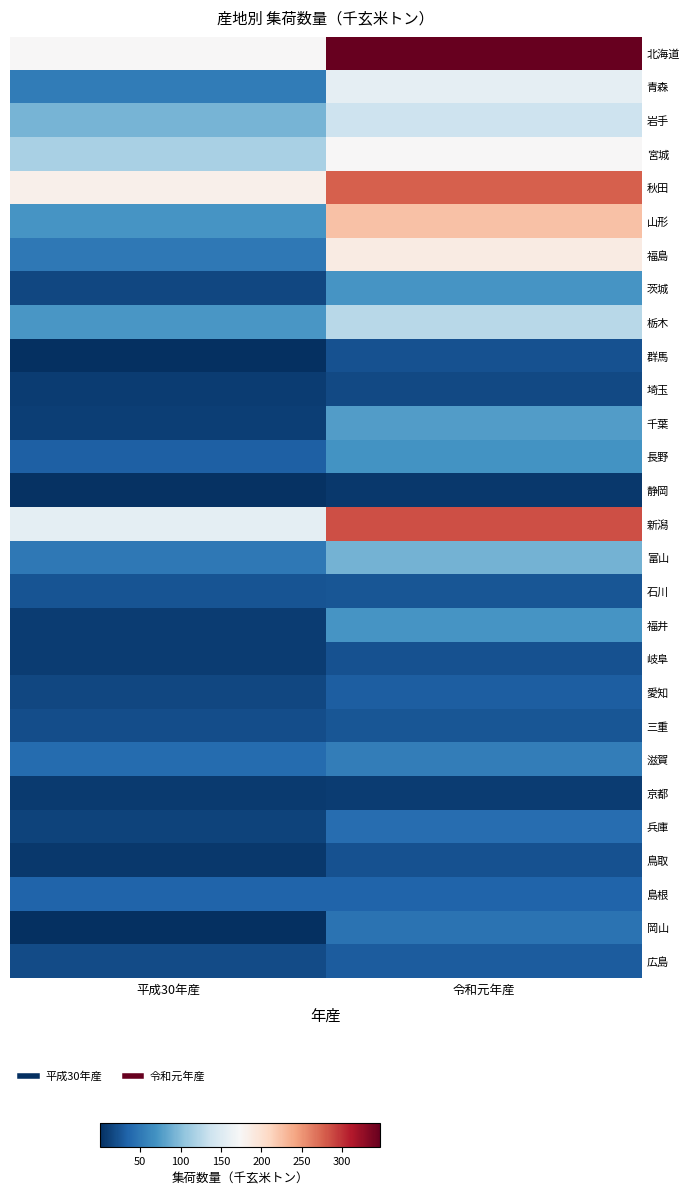

Reading right to left, transcribe all the data shown in this chart.

北海道: 令和元年産=346.7	平成30年産=174.6
青森: 令和元年産=157.5	平成30年産=52.4
岩手: 令和元年産=137.8	平成30年産=92.2
宮城: 令和元年産=173.5	平成30年産=117.6
秋田: 令和元年産=277.0	平成30年産=182.4
山形: 令和元年産=223.6	平成30年産=70.8
福島: 令和元年産=187.6	平成30年産=49.5
茨城: 令和元年産=71.4	平成30年産=16.0
栃木: 令和元年産=125.7	平成30年産=73.1
群馬: 令和元年産=22.1	平成30年産=0.1
埼玉: 令和元年産=17.6	平成30年産=9.2
千葉: 令和元年産=77.1	平成30年産=10.3
長野: 令和元年産=69.9	平成30年産=32.5
静岡: 令和元年産=6.2	平成30年産=1.9
新潟: 令和元年産=284.7	平成30年産=156.2
富山: 令和元年産=90.9	平成30年産=48.9
石川: 令和元年産=25.7	平成30年産=23.3
福井: 令和元年産=70.6	平成30年産=8.3
岐阜: 令和元年産=22.7	平成30年産=9.2
愛知: 令和元年産=31.1	平成30年産=15.1
三重: 令和元年産=25.8	平成30年産=19.8
滋賀: 令和元年産=54.1	平成30年産=40.0
京都: 令和元年産=8.5	平成30年産=7.1
兵庫: 令和元年産=41.4	平成30年産=12.5
鳥取: 令和元年産=22.3	平成30年産=5.7
島根: 令和元年産=34.7	平成30年産=34.2
岡山: 令和元年産=45.8	平成30年産=0.5
広島: 令和元年産=29.6	平成30年産=18.8